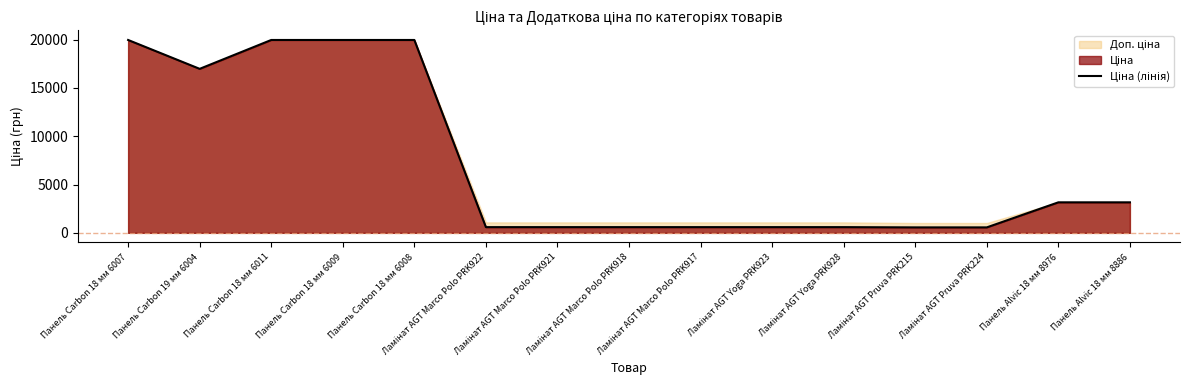

The value at Панель Carbon 19 мм 6004 is 16976.3. True or false?

True